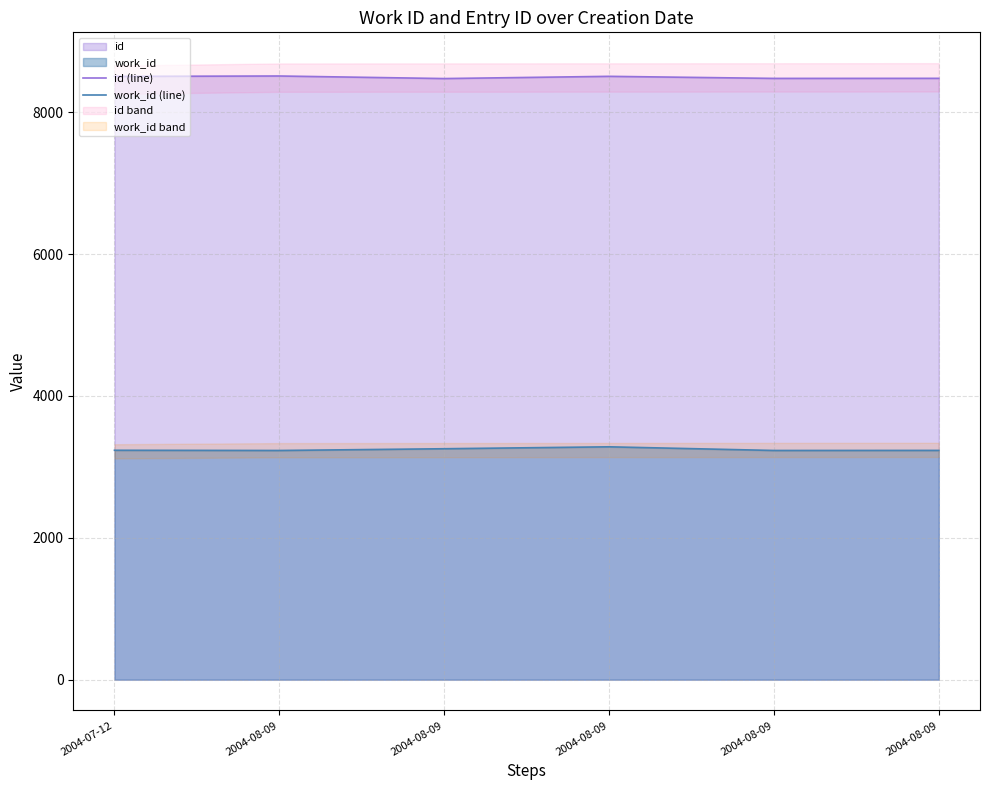

What is the sum of all id (line) values?

50946.7